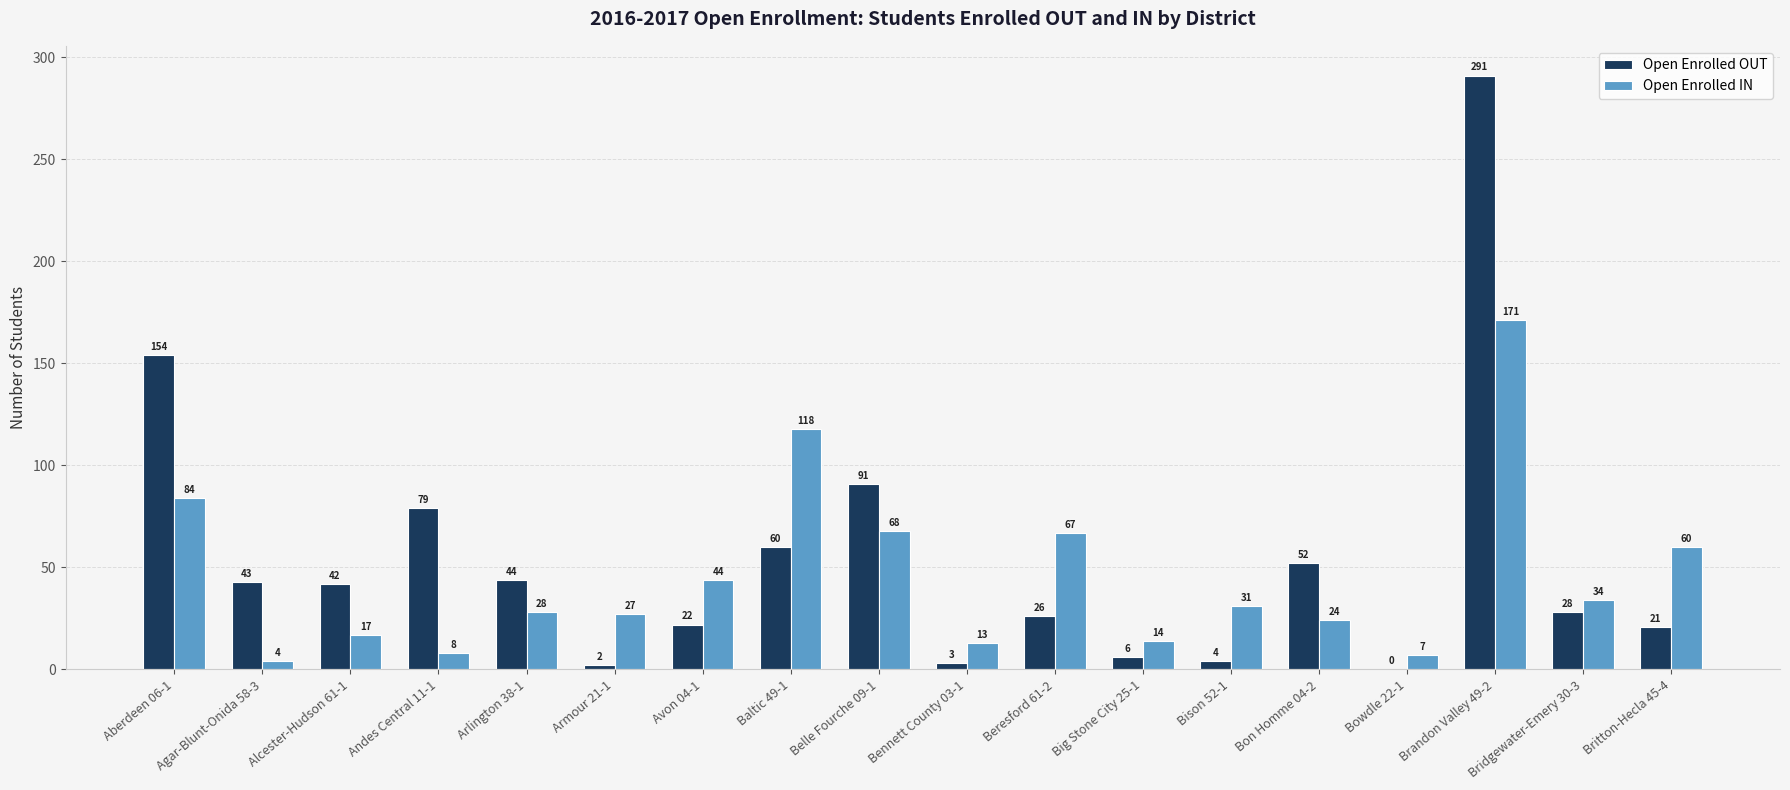

Where does the Open Enrolled OUT series first go above 42?

Aberdeen 06-1